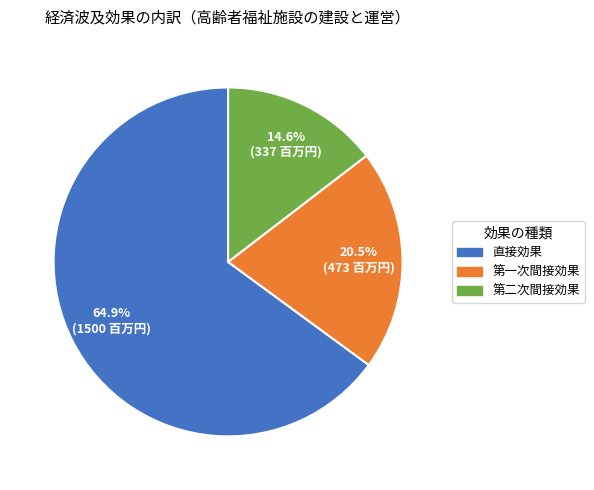

To the nearest percent, what is the combined percentage of 直接効果 and 第一次間接効果?

85%